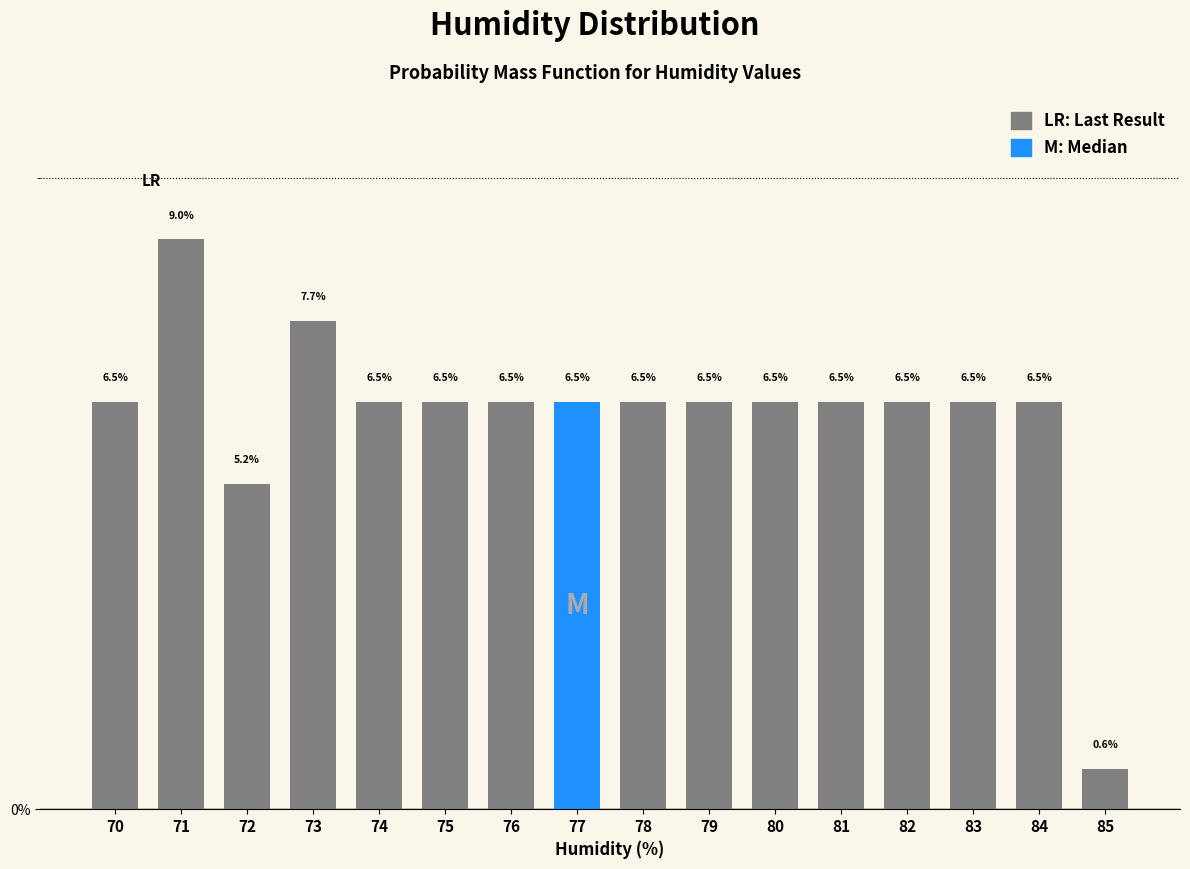

Reading left to right, list all the values displayed in this chart.

70=6.5	71=9.0	72=5.2	73=7.7	74=6.5	75=6.5	76=6.5	77=6.5	78=6.5	79=6.5	80=6.5	81=6.5	82=6.5	83=6.5	84=6.5	85=0.6